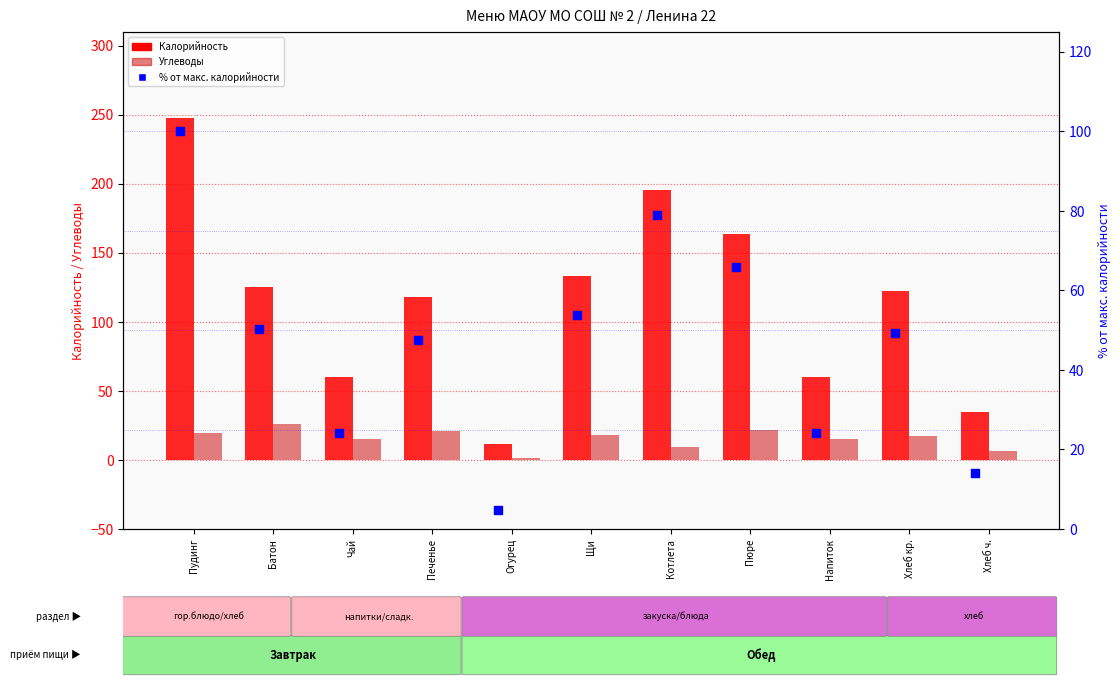

Is the value of % от макс. калорийности at Пудинг greater than the value of Углеводы at Щи?

Yes